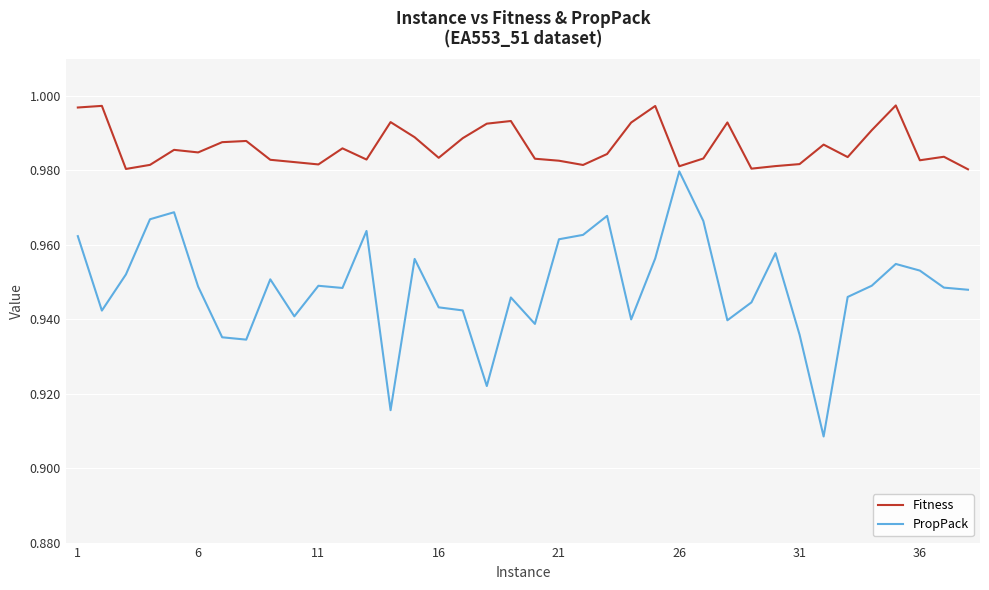

Which series has the largest total across all categories?

Fitness